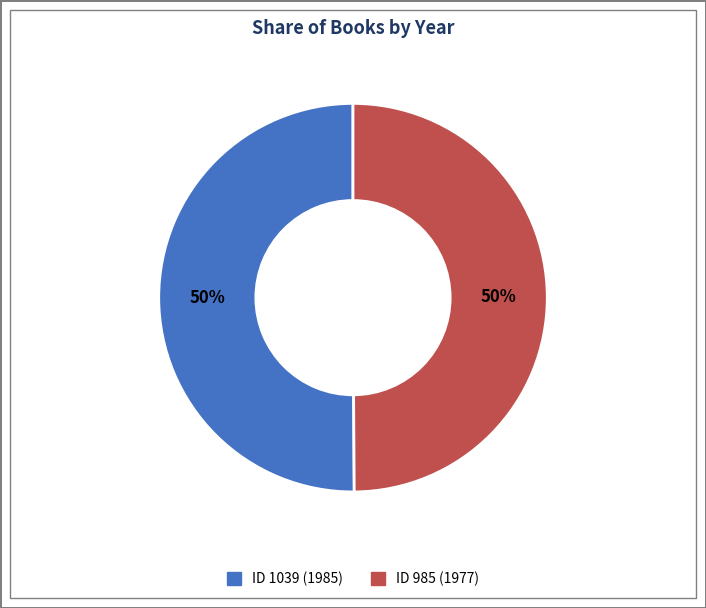

To the nearest percent, what is the average slice percentage?

50%